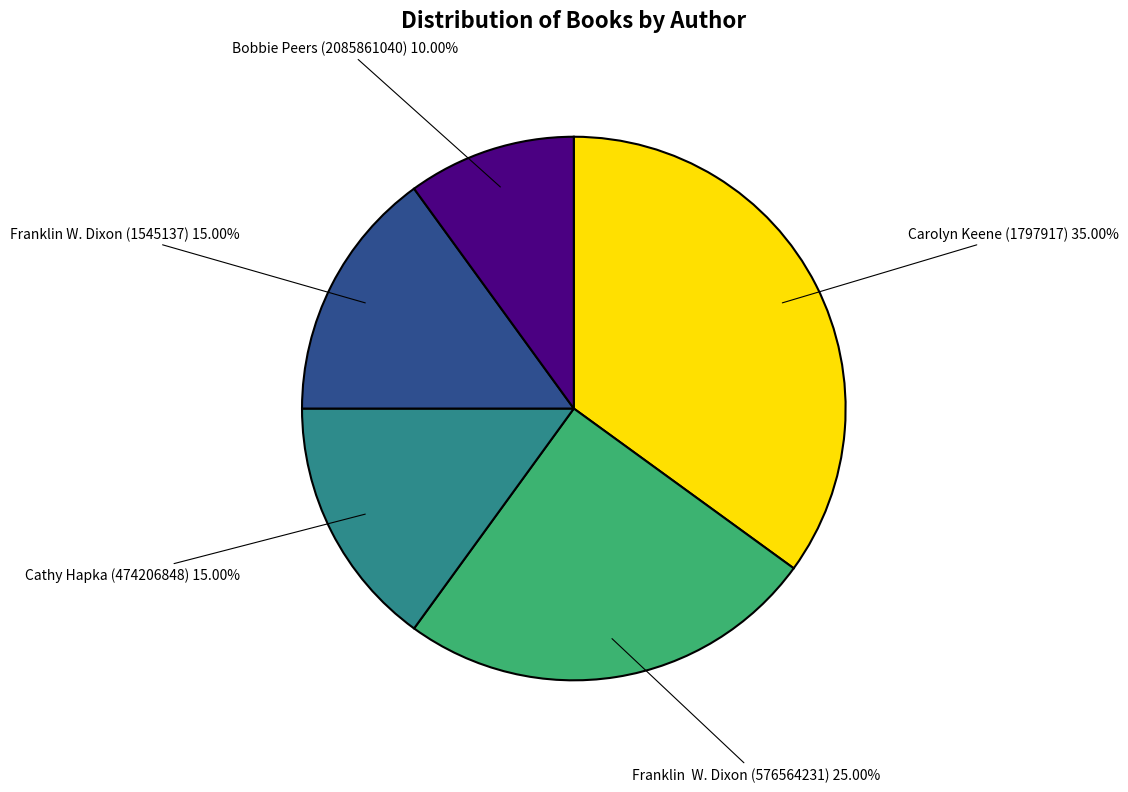

Which category has the biggest portion of the pie?

Carolyn Keene (1797917)